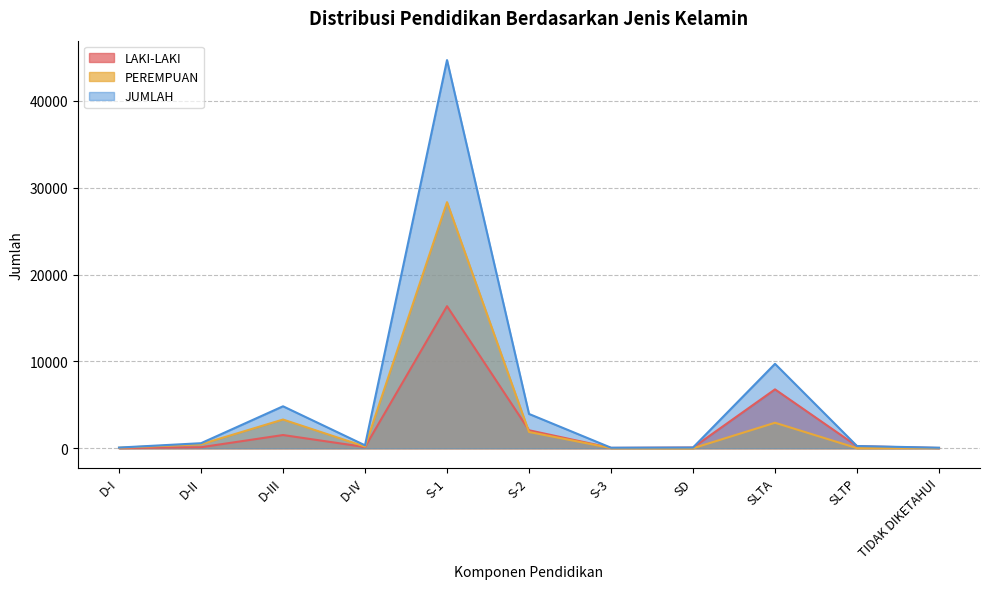

What is the sum of the JUMLAH values at D-III and D-I?

4921